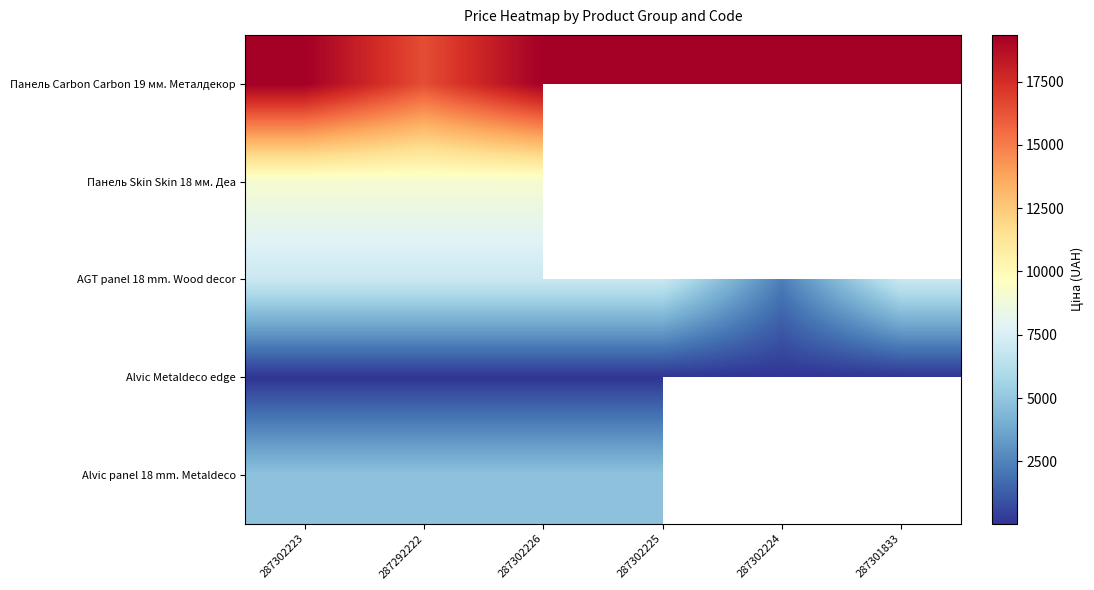

List the labels in order of Alvic panel 18 mm. Metaldeco value, smallest first.

287302223, 287292222, 287302226, 287302225, 287302224, 287301833